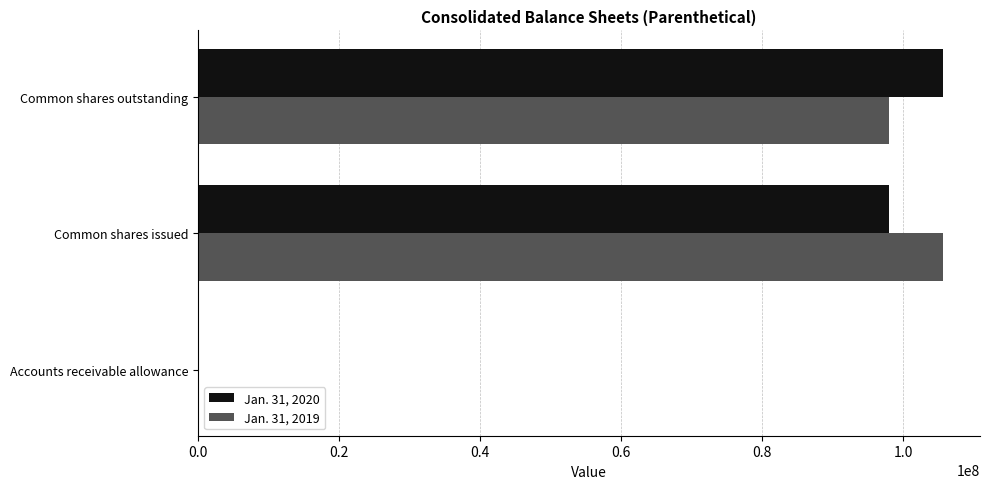

True or false: Jan. 31, 2019 has a value of 147845539 at Common shares issued.

False